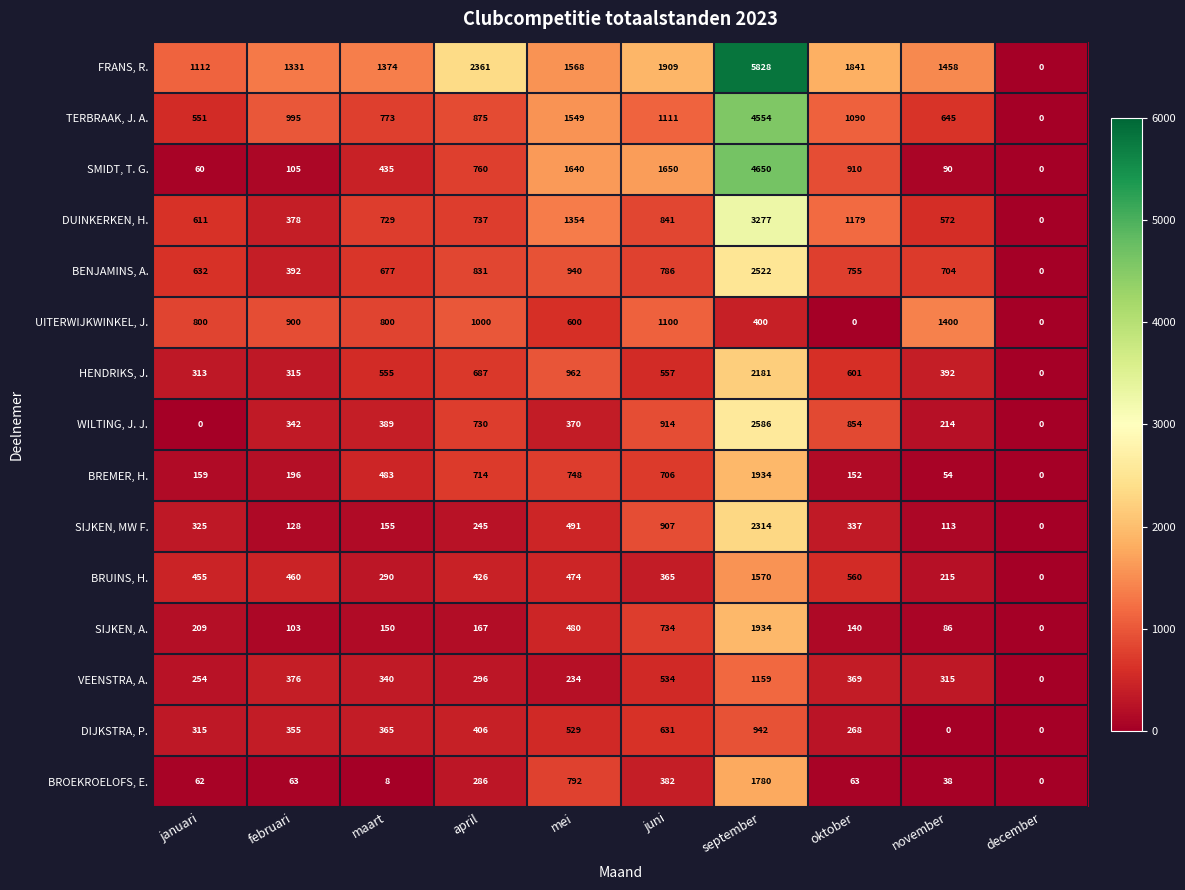

List the labels in order of DUINKERKEN, H. value, largest first.

september, mei, oktober, juni, april, maart, januari, november, februari, december